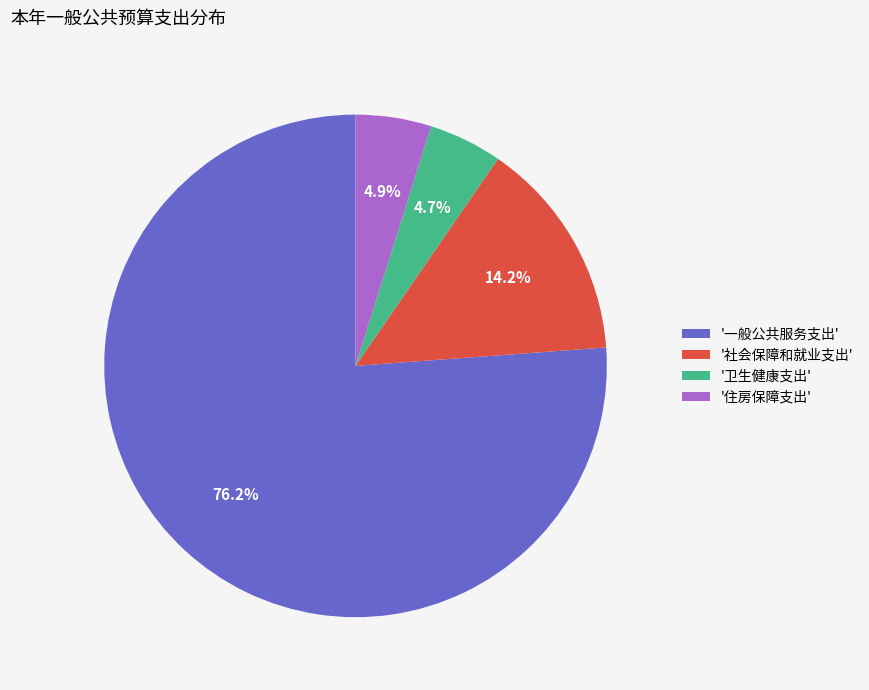

Is there a majority slice in this chart?

Yes